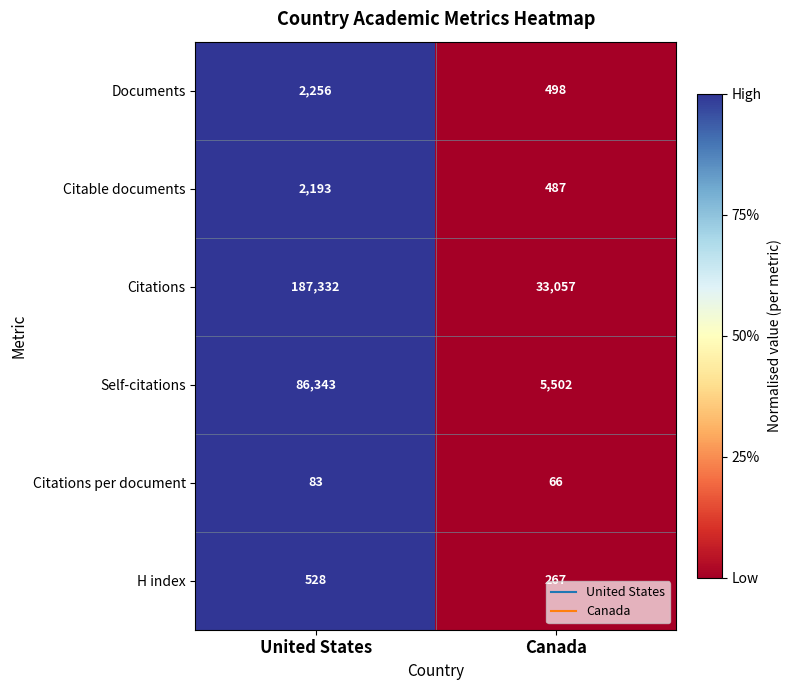

At which category is the sum across all series the highest?

United States